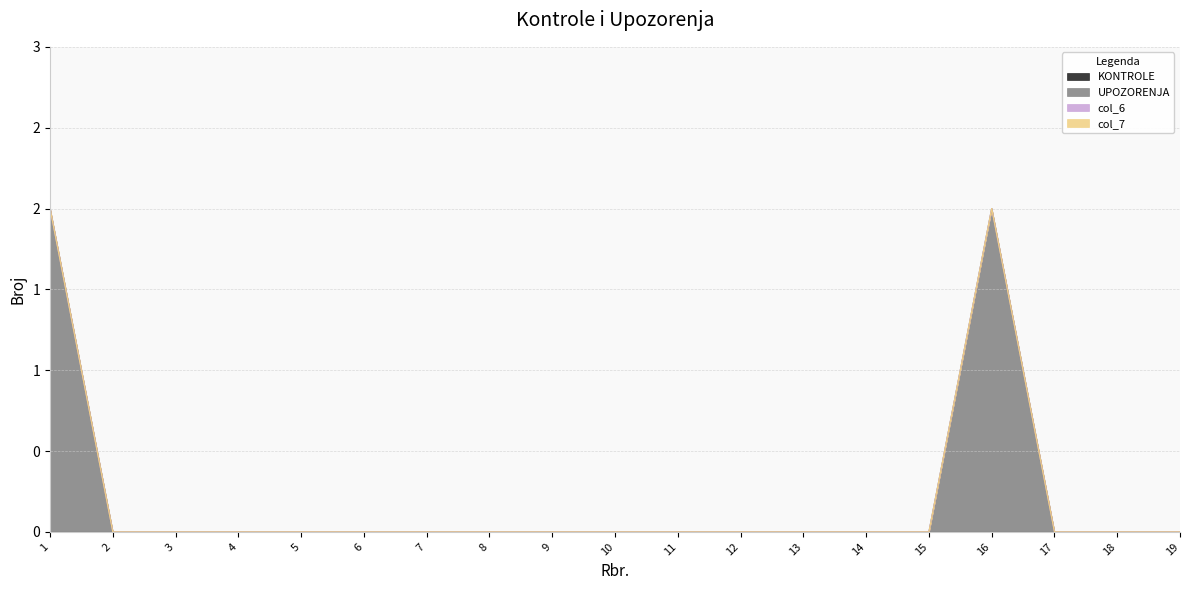

Which series has the largest range (max minus min)?

UPOZORENJA